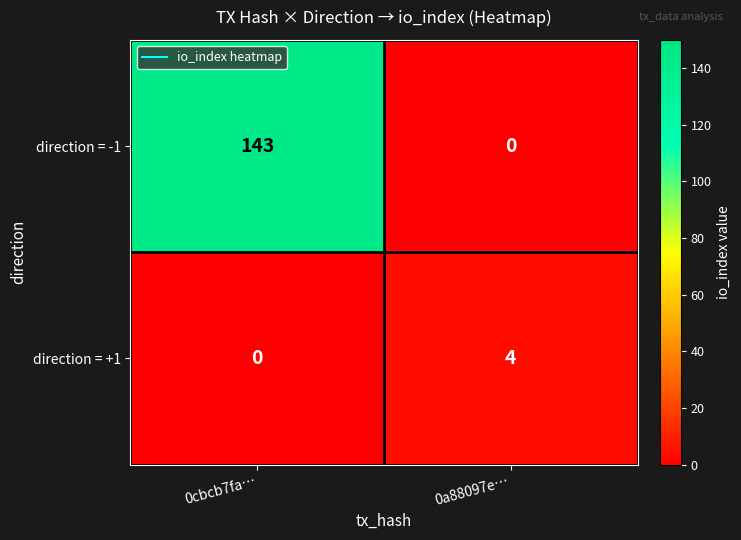

At which label does direction = -1 reach its minimum?

0a88097e…